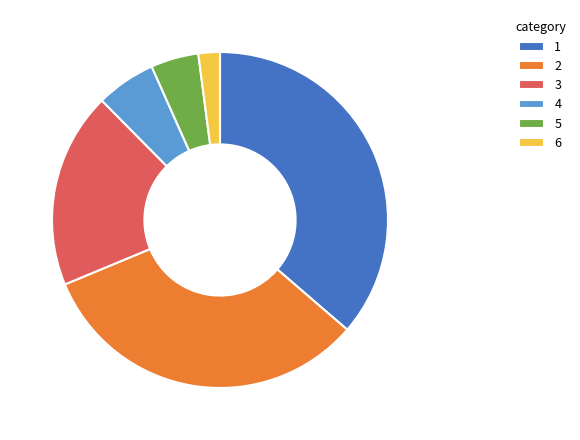

How many slices are in this pie chart?

6